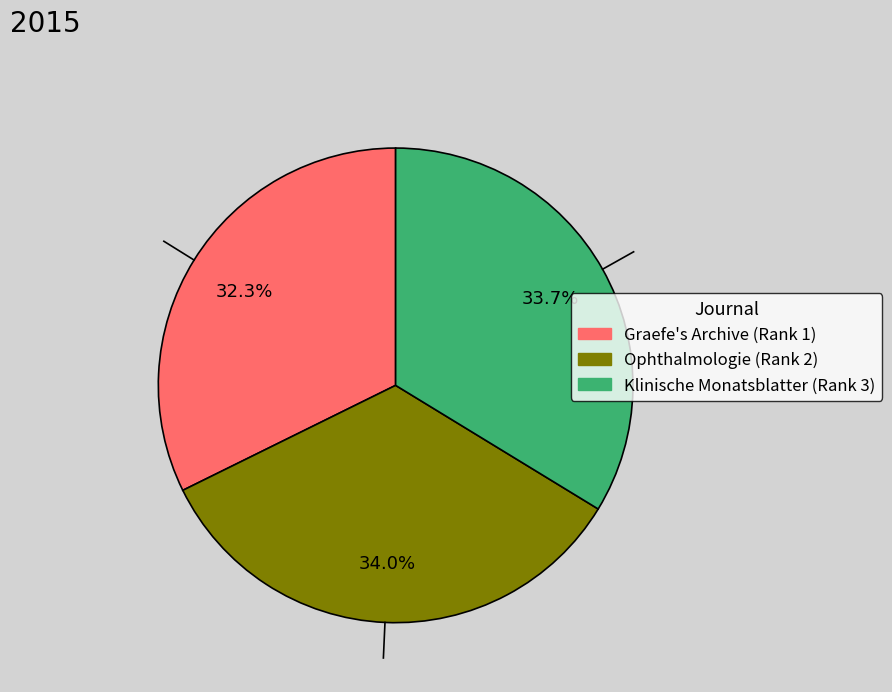

What is the total percentage of Klinische Monatsblatter (Rank 3) and Ophthalmologie (Rank 2)?

67.7%